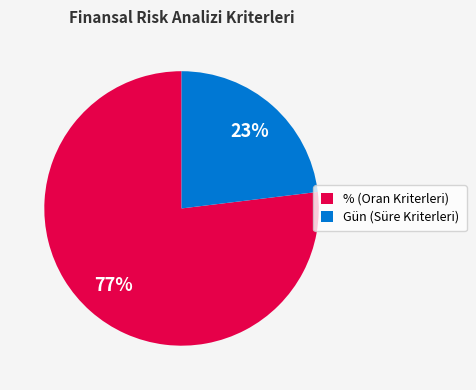

Combined, do % (Oran Kriterleri) and Gün (Süre Kriterleri) account for over 50%?

Yes